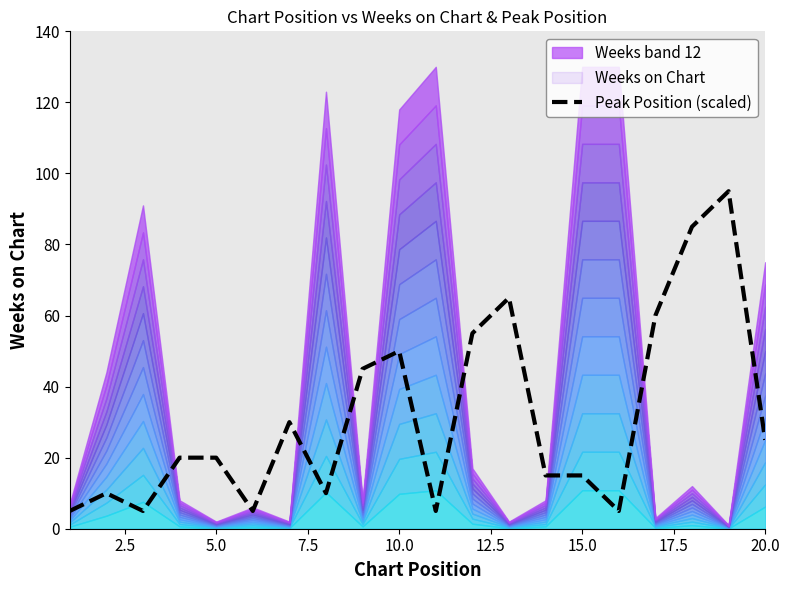

How many lines are shown in the chart?

1